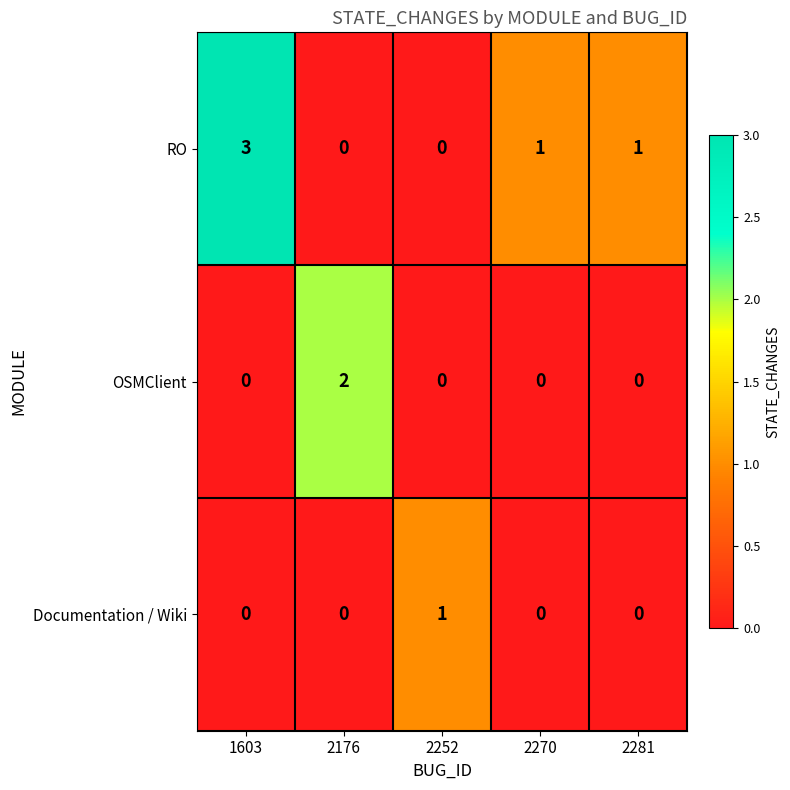

The value of RO at 2281 is 1. True or false?

True